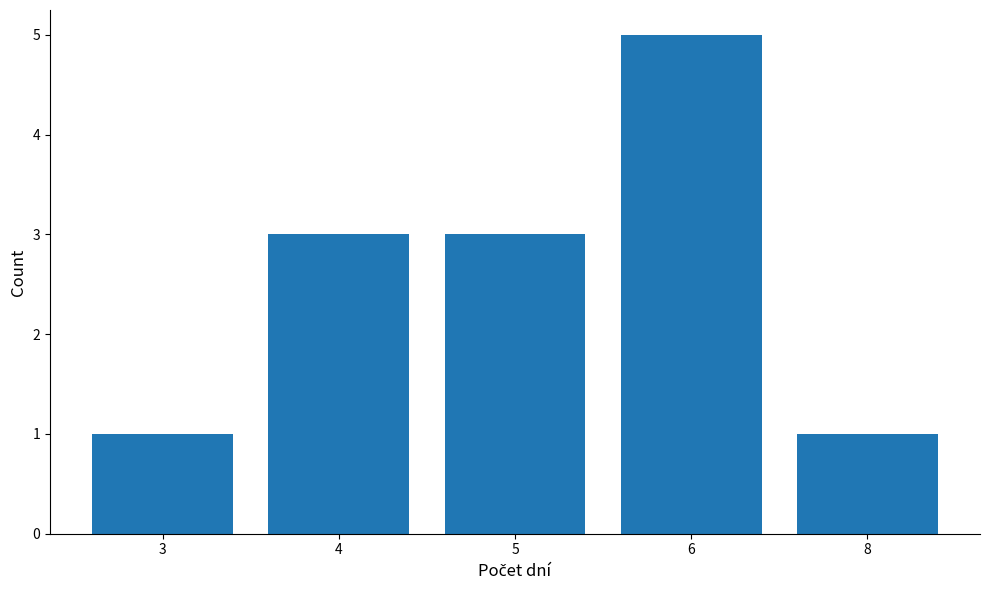

What is the difference between the maximum and second lowest values?

4